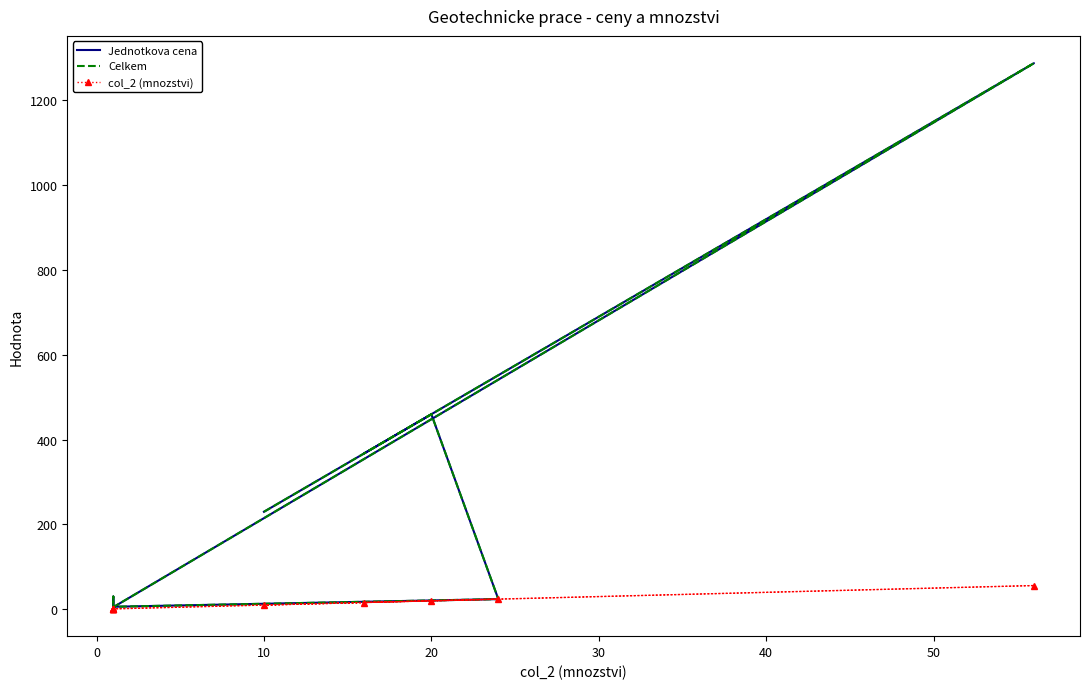

What is the value of the Celkem point at the 6th from the left?

5